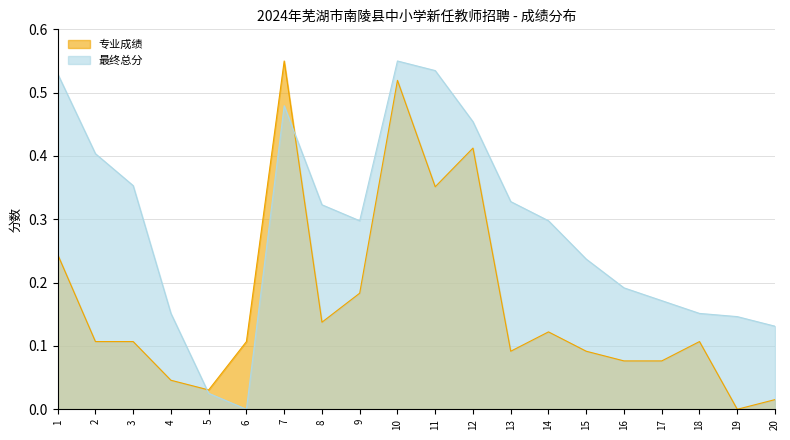

What is the value of the 最终总分 point at the 15th from the left?

0.2